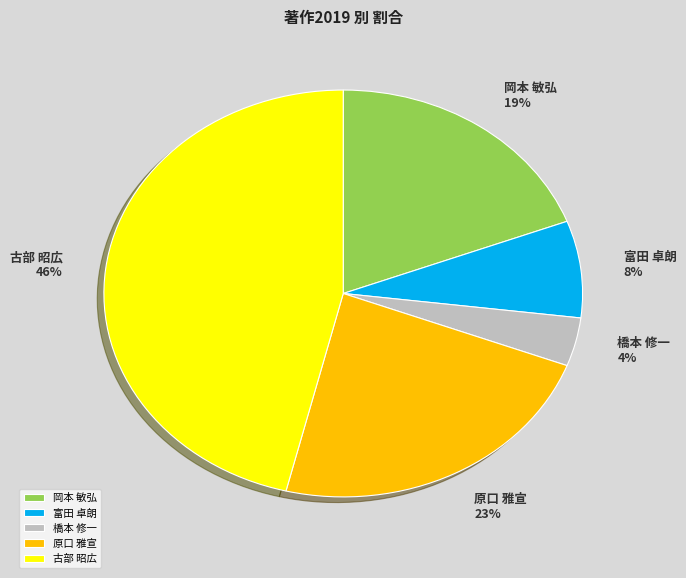

Does 富田 卓朗 represent more than half of the total?

No